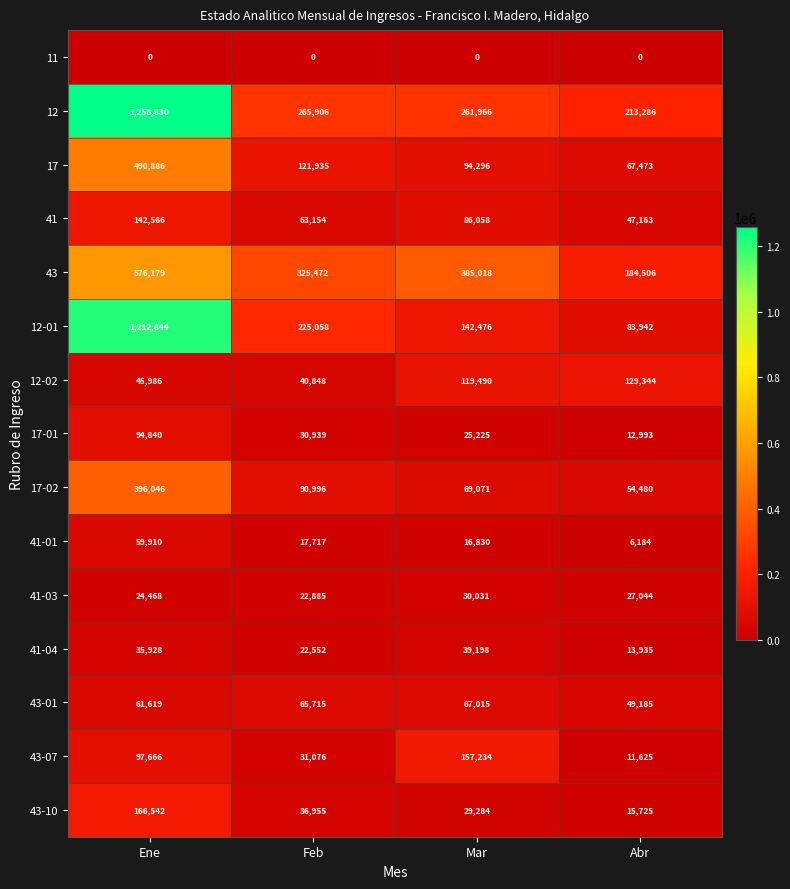

What is the sum of all 41-04 values?

111613